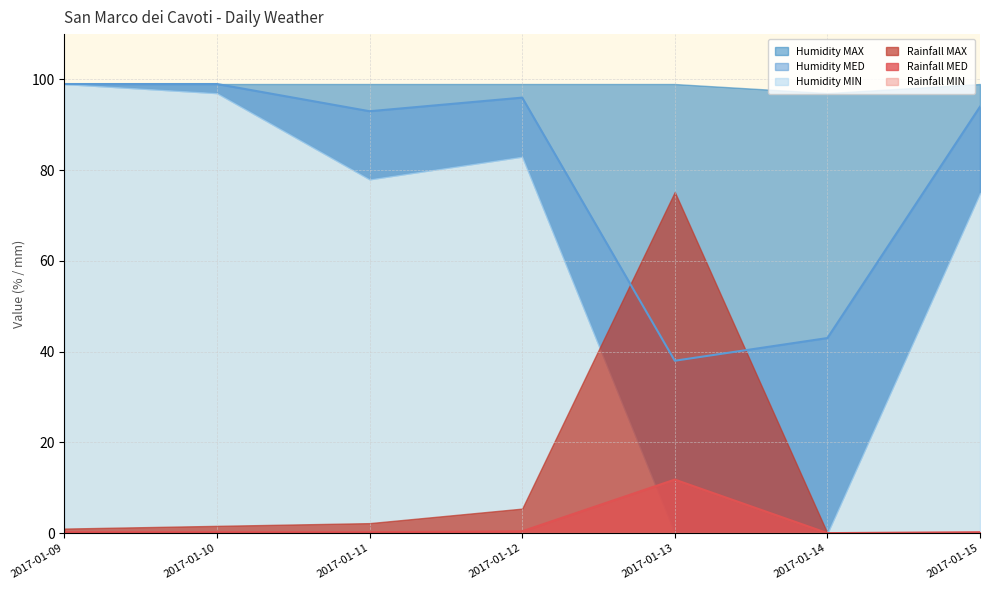

True or false: Rainfall MIN has more than 1 interior local peaks.

False